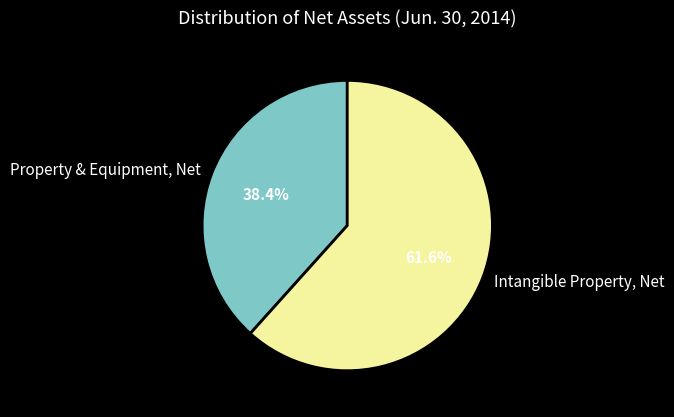

Rank the categories by value from highest to lowest.

Intangible Property, Net, Property & Equipment, Net